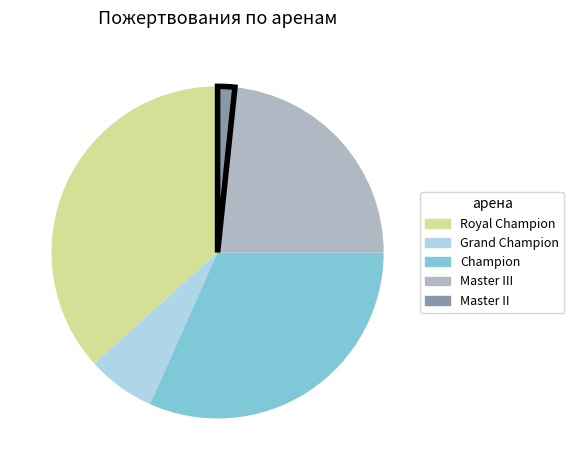

Is there a majority slice in this chart?

No